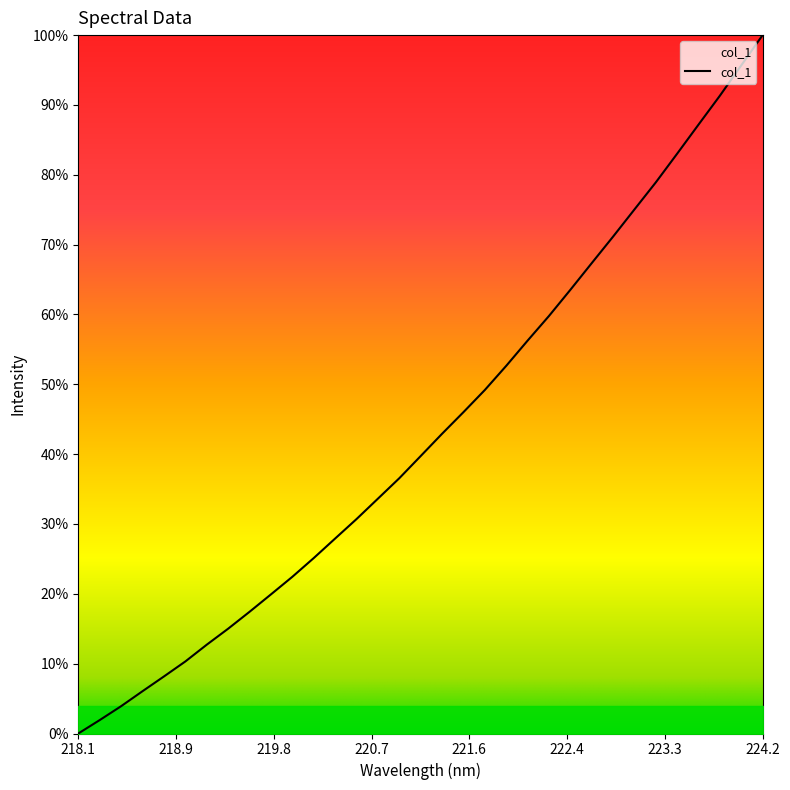

Which label corresponds to the largest value in the chart?

224.2